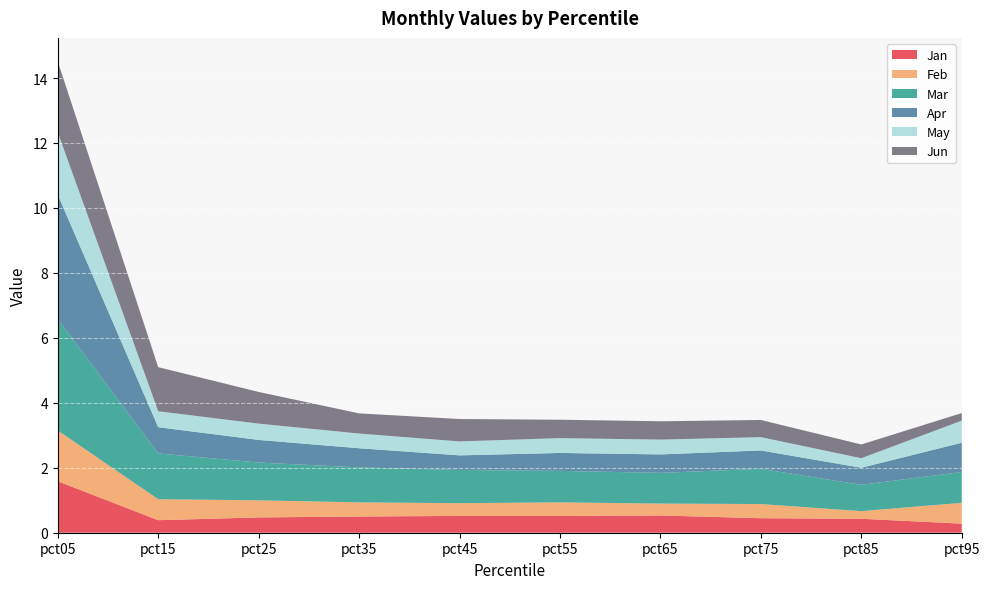

Reading left to right, transcribe all the data shown in this chart.

Jan: pct05=1.6	pct15=0.4	pct25=0.5	pct35=0.5	pct45=0.5	pct55=0.5	pct65=0.5	pct75=0.4	pct85=0.4	pct95=0.3
Feb: pct05=1.6	pct15=0.6	pct25=0.5	pct35=0.4	pct45=0.4	pct55=0.4	pct65=0.4	pct75=0.4	pct85=0.2	pct95=0.6
Mar: pct05=3.4	pct15=1.4	pct25=1.2	pct35=1.1	pct45=1.0	pct55=1.0	pct65=0.9	pct75=1.1	pct85=0.8	pct95=1.0
Apr: pct05=3.8	pct15=0.8	pct25=0.7	pct35=0.6	pct45=0.4	pct55=0.6	pct65=0.6	pct75=0.6	pct85=0.5	pct95=0.9
May: pct05=1.9	pct15=0.5	pct25=0.5	pct35=0.5	pct45=0.4	pct55=0.5	pct65=0.5	pct75=0.4	pct85=0.3	pct95=0.7
Jun: pct05=2.2	pct15=1.4	pct25=1.0	pct35=0.6	pct45=0.7	pct55=0.6	pct65=0.6	pct75=0.5	pct85=0.4	pct95=0.2